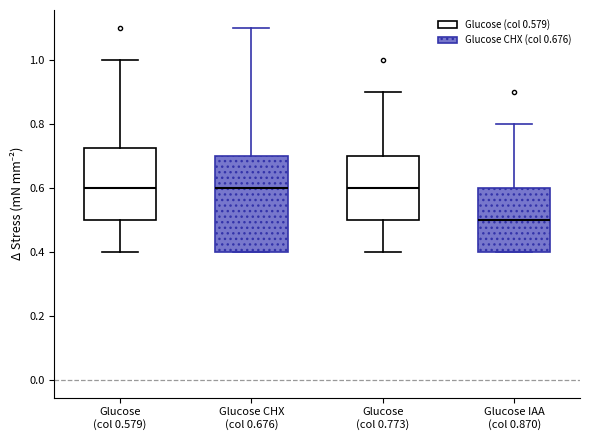

Which box's median line is the lowest?

Glucose IAA (col 0.870)